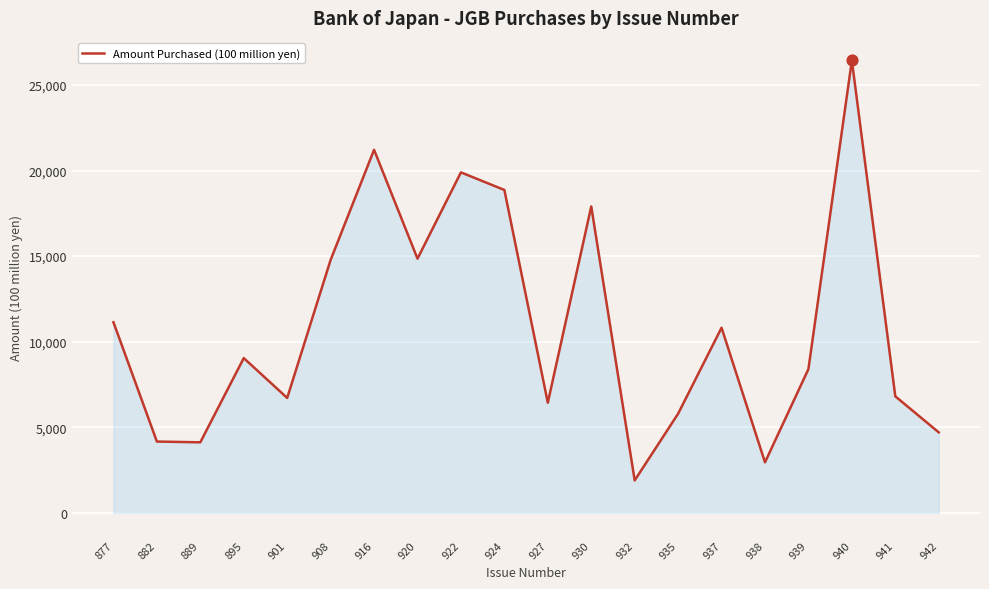

What is the change in value from 920 to 939?

-6457